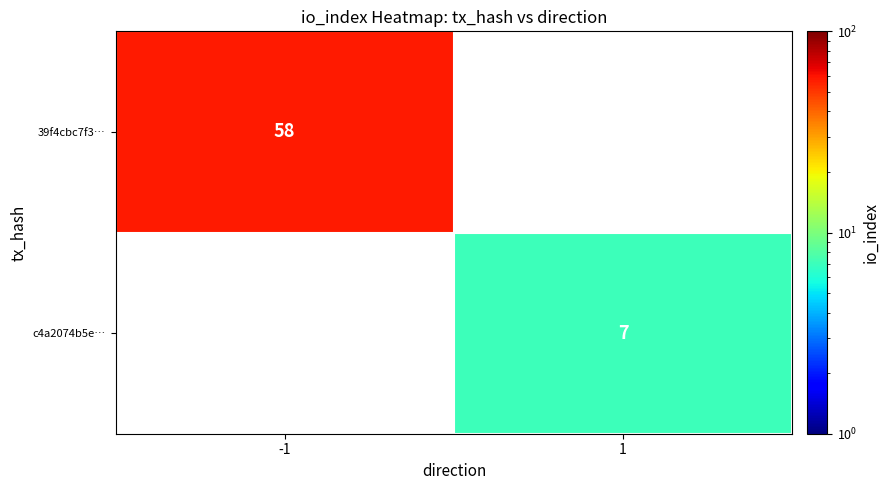

Is it true that c4a2074b5e… equals 7 at 1?

True